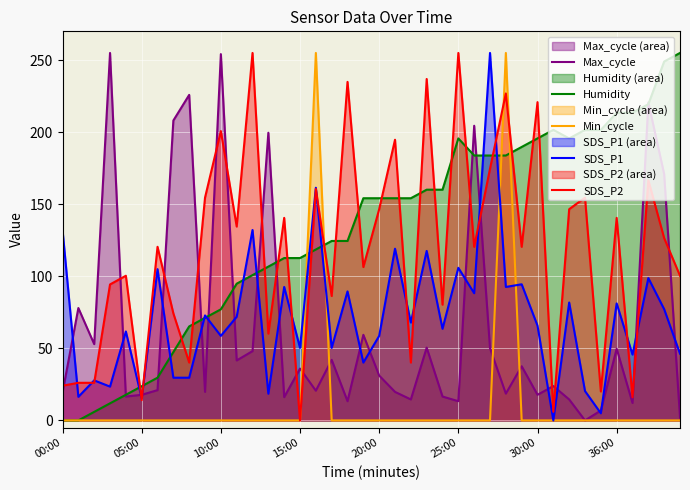

How many lines are shown in the chart?

5